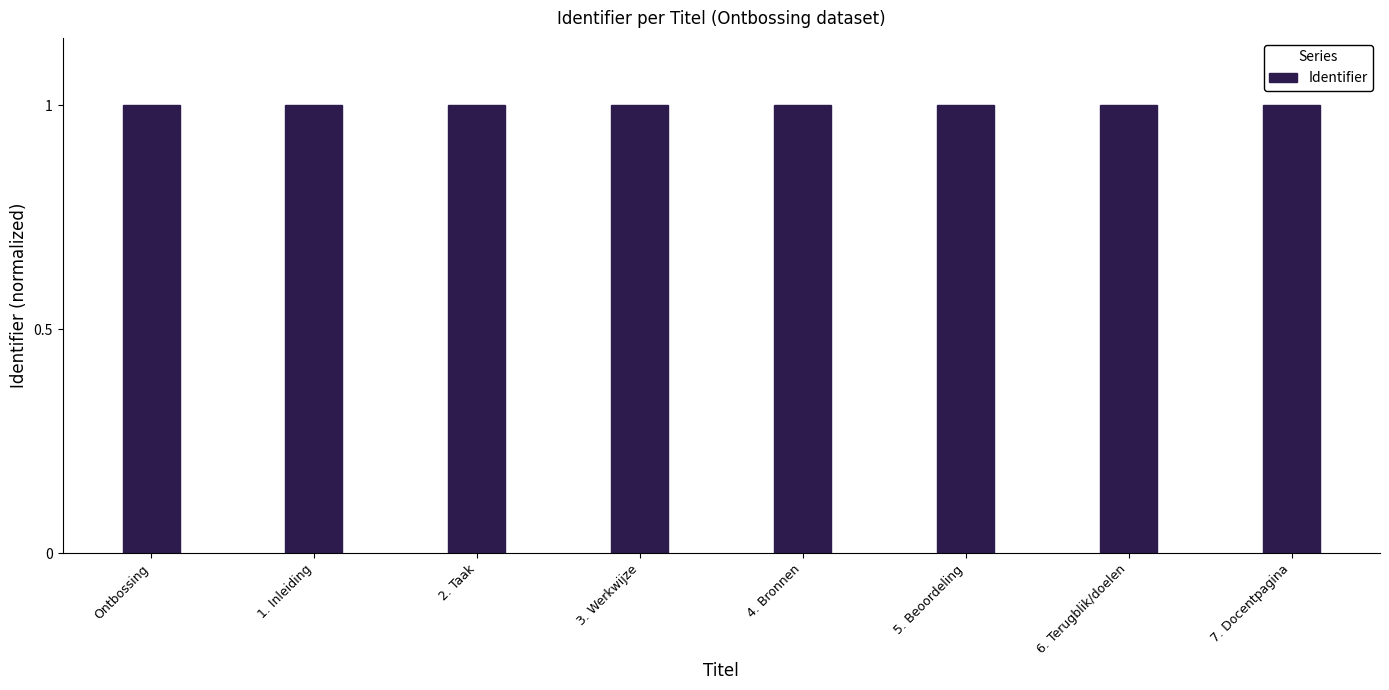

What is the label of the 4th bar from the left?

3. Werkwijze